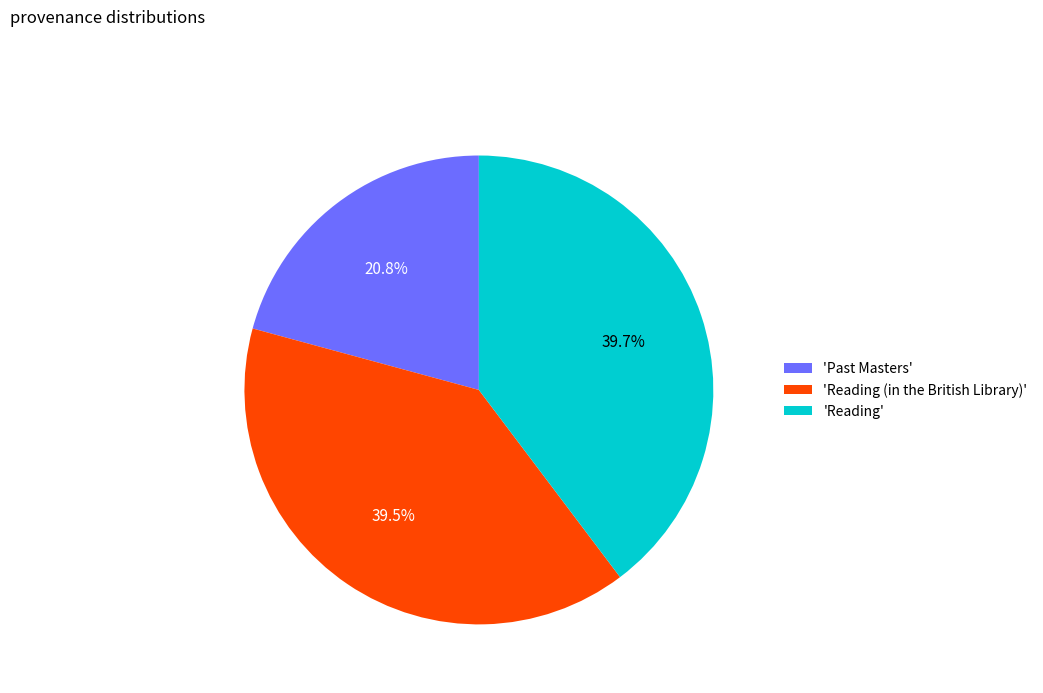

Which has a higher value, 'Past Masters' or 'Reading'?

'Reading'